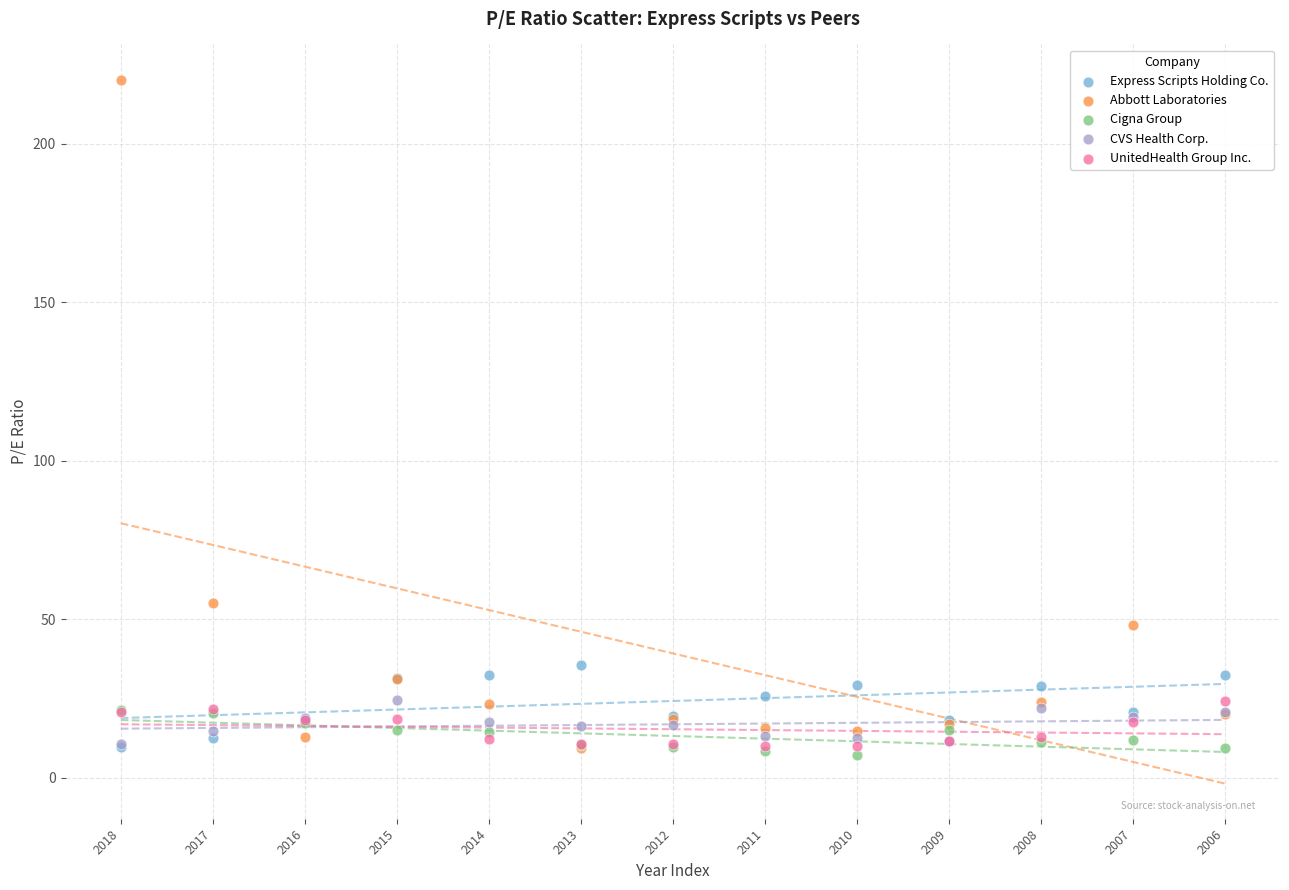

Which series reaches the maximum Y coordinate?

Abbott Laboratories